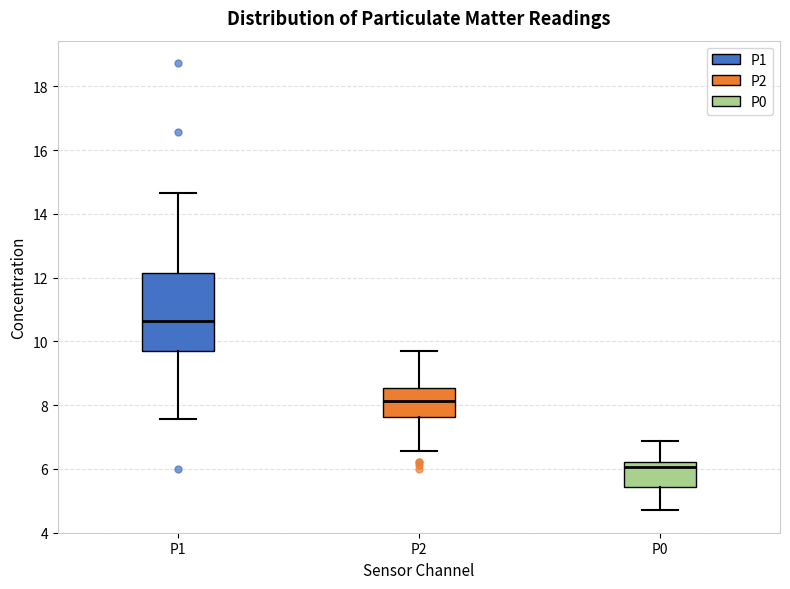

Reading left to right, transcribe this box plot: for each box, give where its median line is, the range the box spans, and where its two whiskers end, as read against the y-axis. The values are not printed on the chart, so give them approximately, as read against the axis.

P1: median 10.6, box 9.8 to 12.2, whiskers 7.6 to 14.6
P2: median 8.2, box 7.6 to 8.6, whiskers 6.6 to 9.8
P0: median 6.0, box 5.4 to 6.2, whiskers 4.8 to 6.8